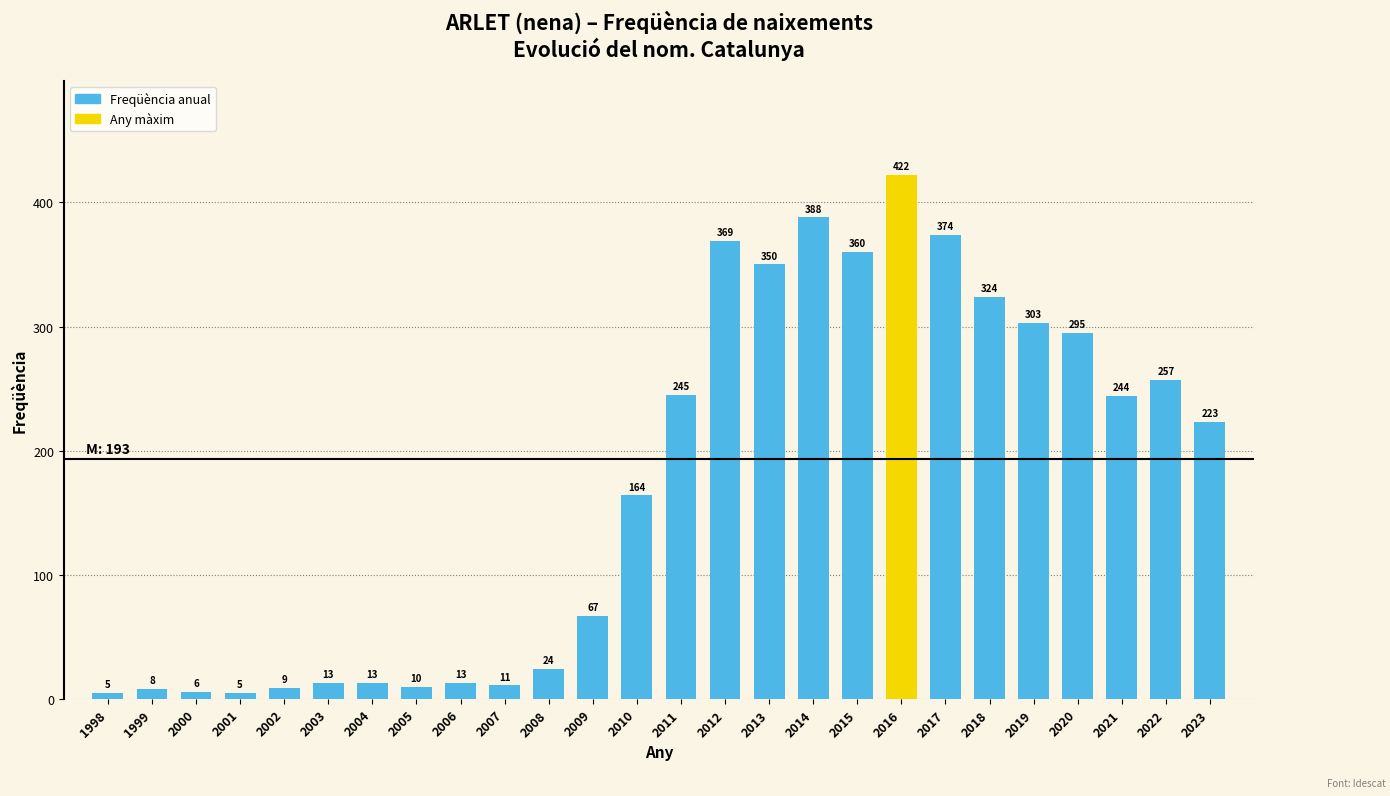

Reading left to right, extract all data points from this chart.

5	8	6	5	9	13	13	10	13	11	24	67	164	245	369	350	388	360	422	374	324	303	295	244	257	223